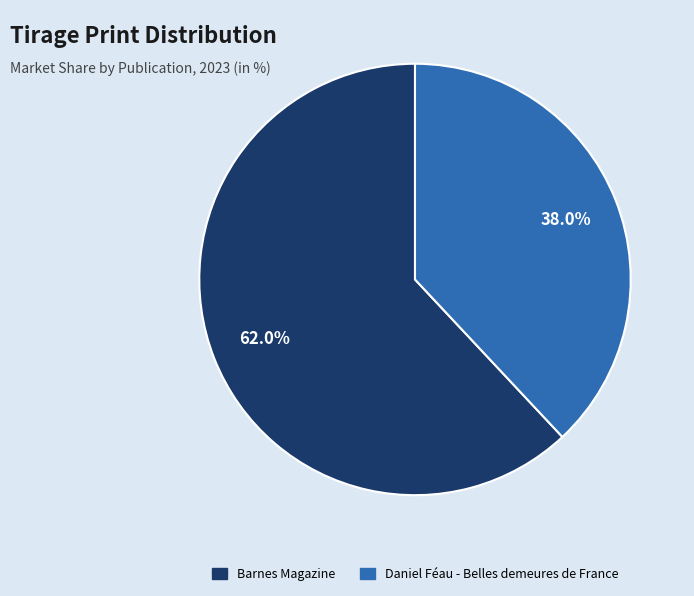

What percentage is the Daniel Féau - Belles demeures de France slice, to the nearest percent?

38%